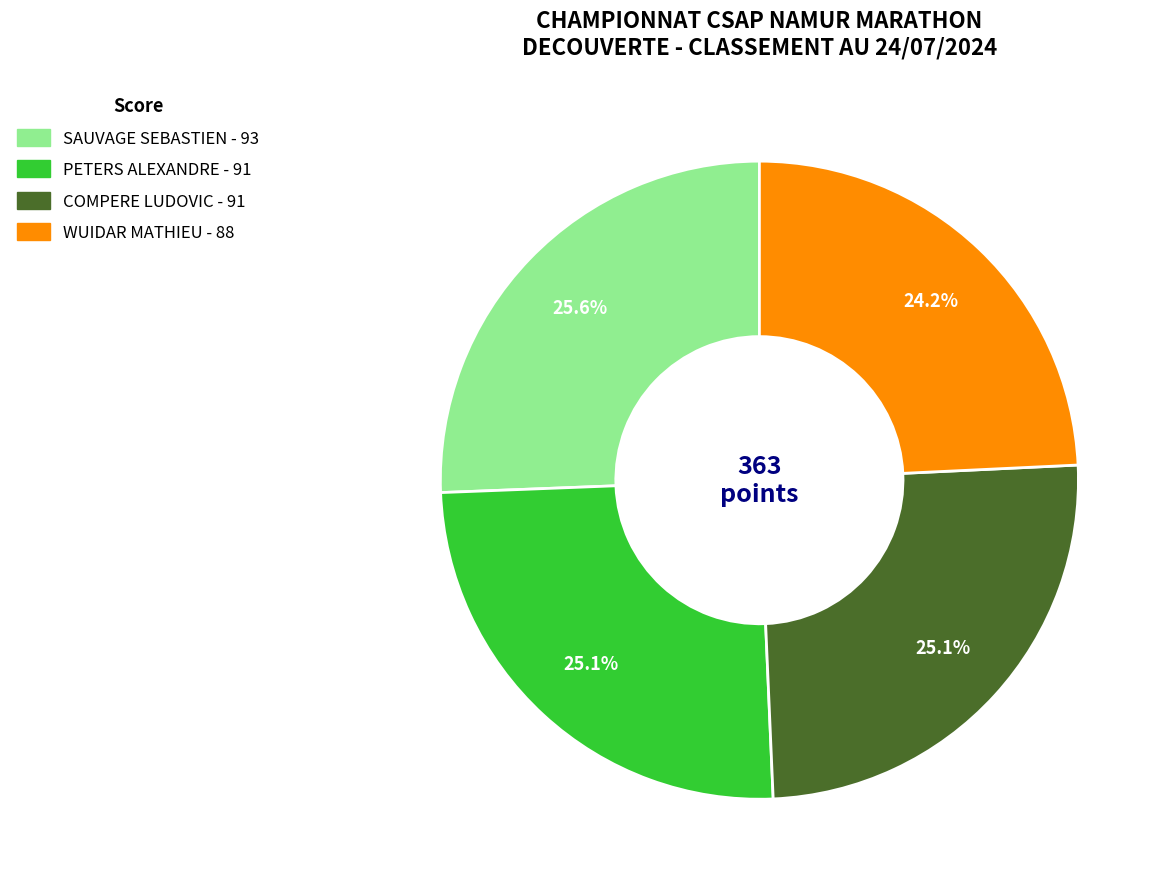

To the nearest percent, what percentage of the pie is SAUVAGE SEBASTIEN?

26%